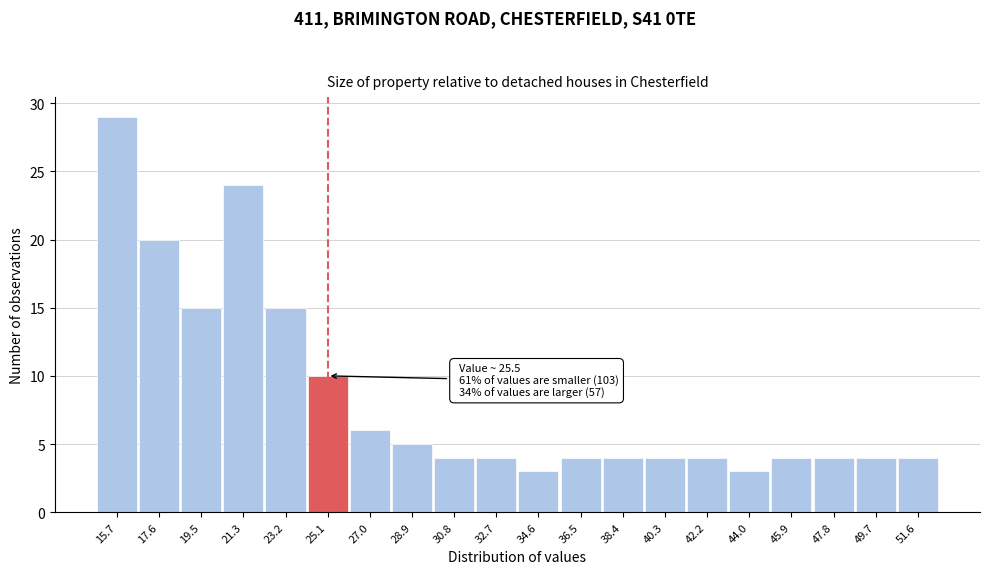

Reading right to left, transcribe all the data shown in this chart.

51.6=4	49.7=4	47.8=4	45.9=4	44.0=3	42.2=4	40.3=4	38.4=4	36.5=4	34.6=3	32.7=4	30.8=4	28.9=5	27.0=6	25.1=10	23.2=15	21.3=24	19.5=15	17.6=20	15.7=29